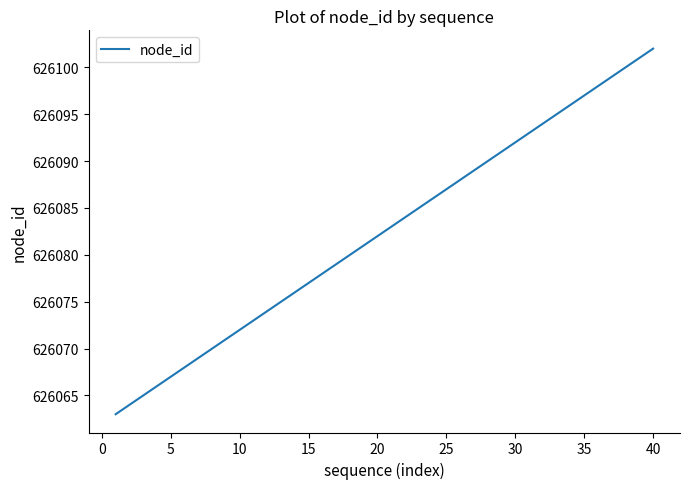

What is the maximum value shown in the chart?

626102